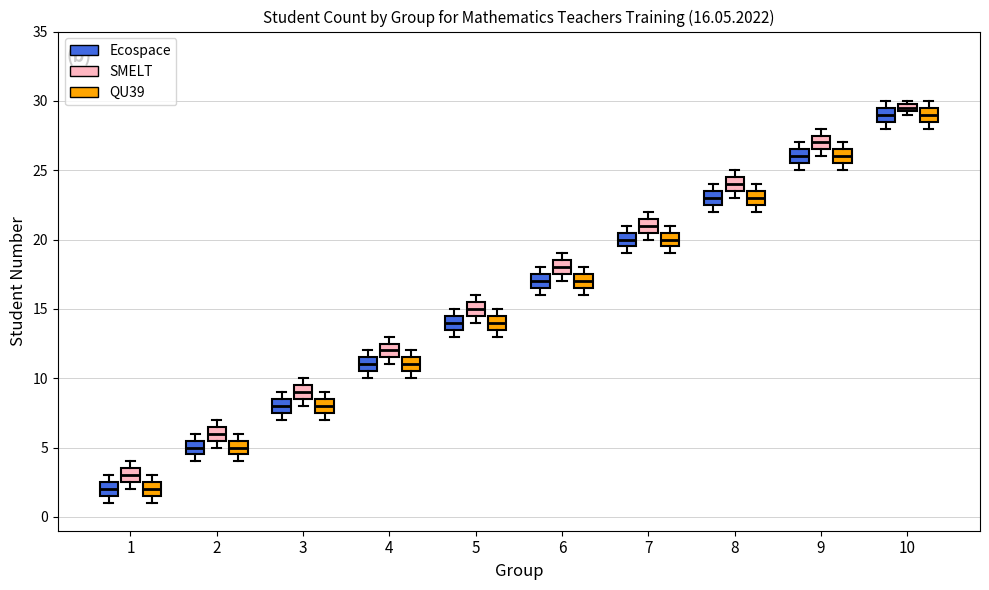

Which box's median line is the highest?

10 (SMELT)